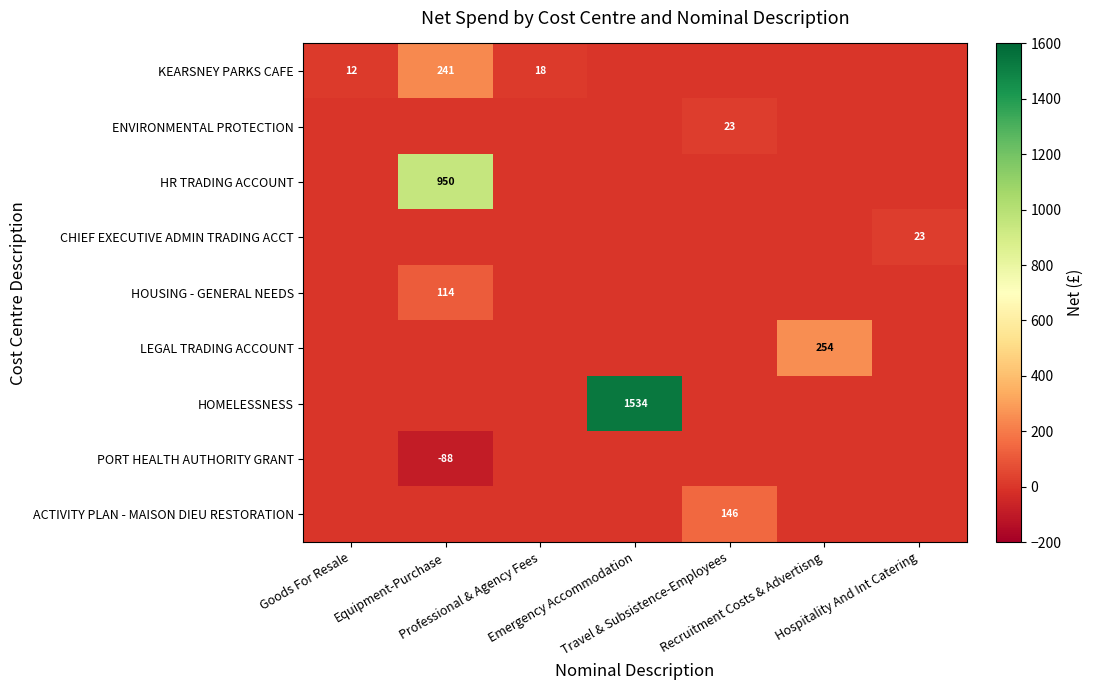

At how many categories does at least one series exceed 1405?

1